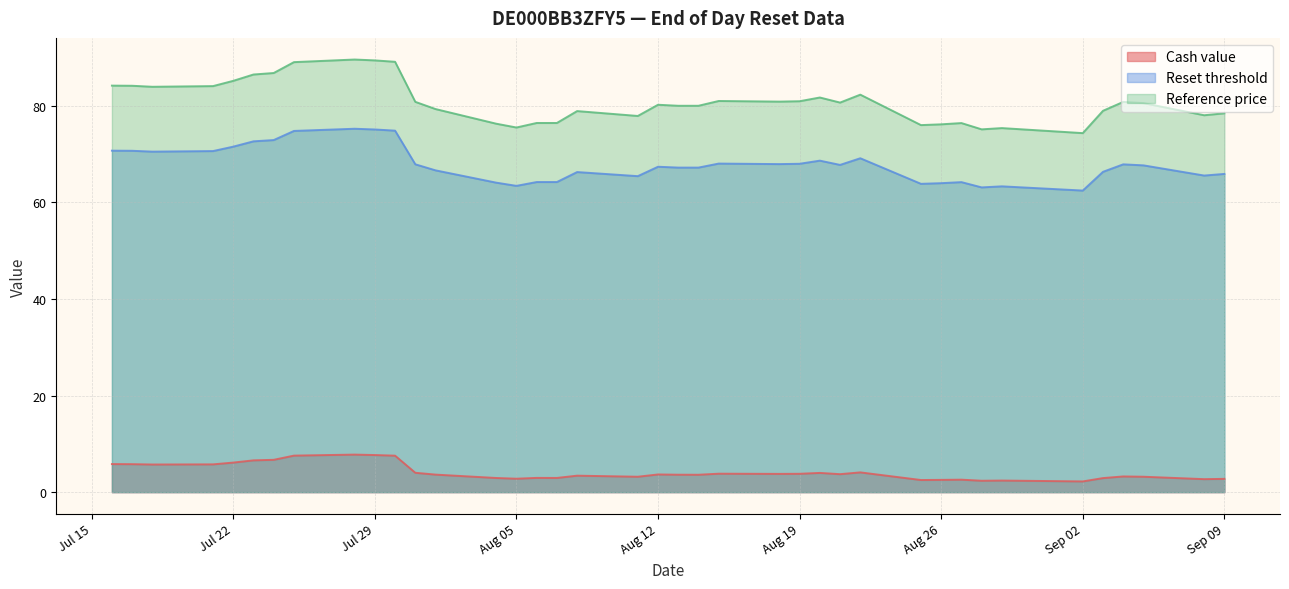

What is the value of the Reset threshold point at the 20th from the left?

67.3